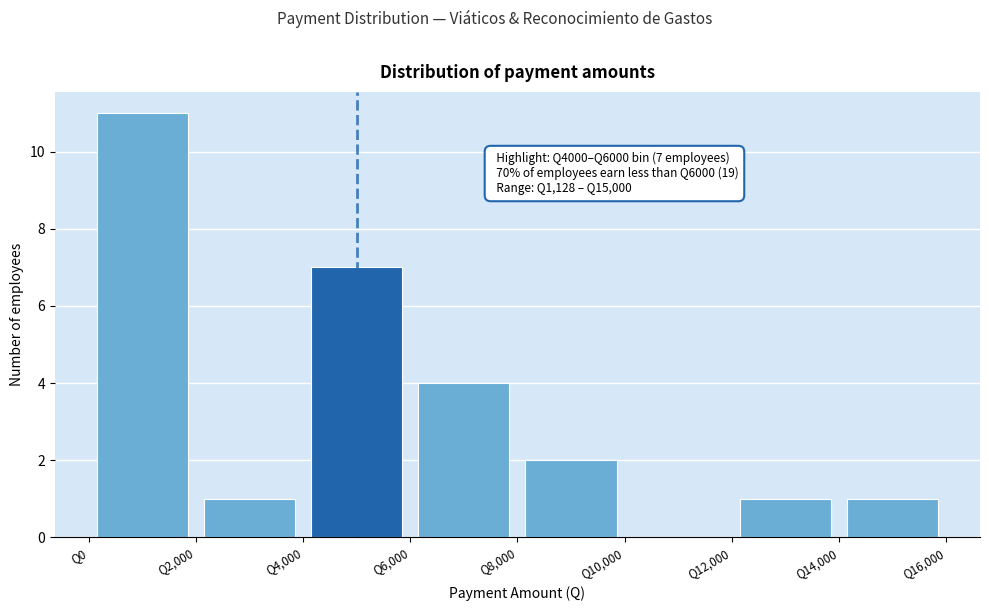

Which range on the x-axis has the tallest bar?

0 to 2000